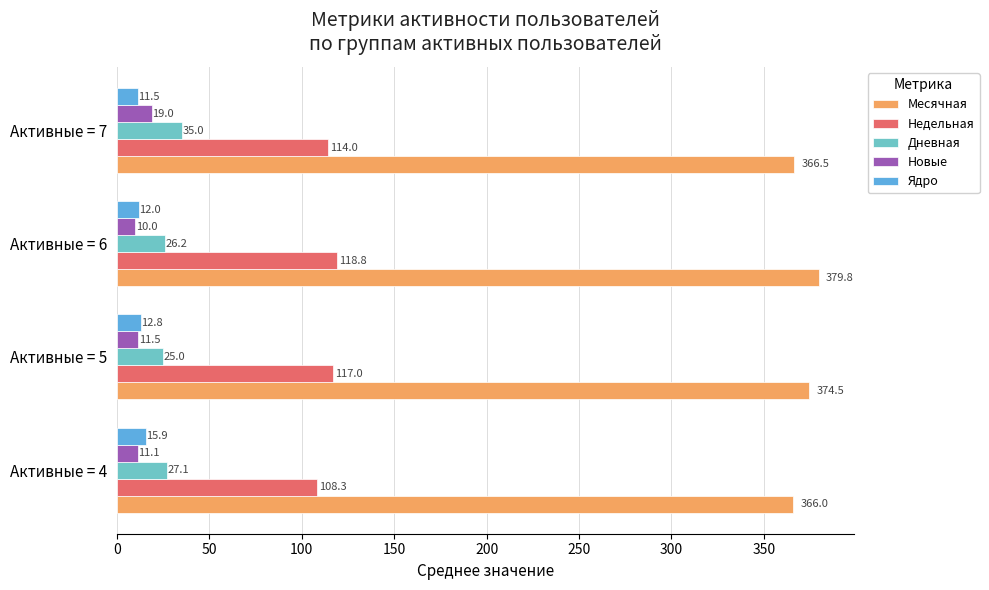

The Месячная series shows 575.0 at Активные = 4. True or false?

False